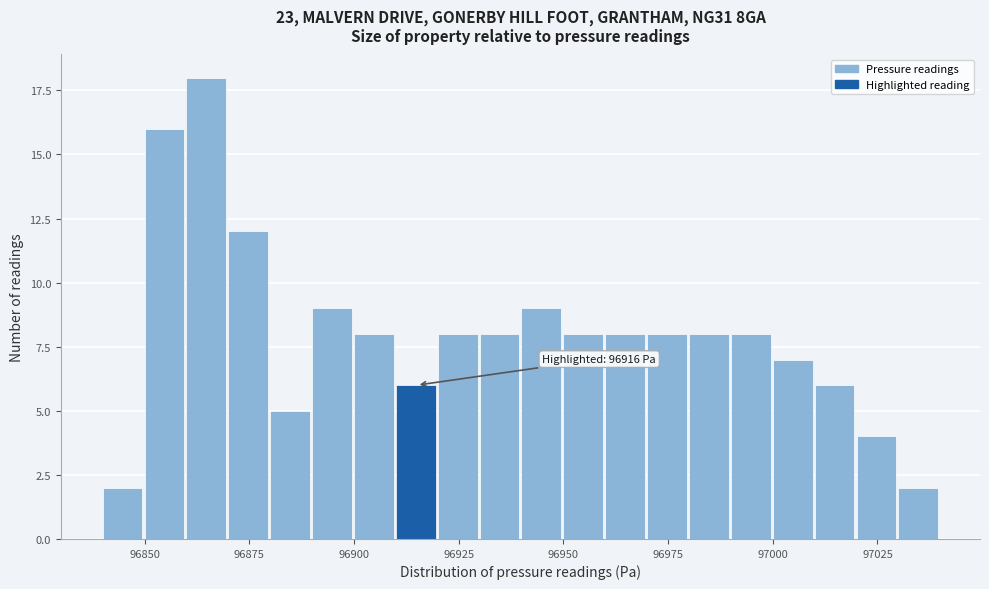

Around what value on the x-axis is the tallest bar? Give the approximate position of its centre, as read against the axis.

96865